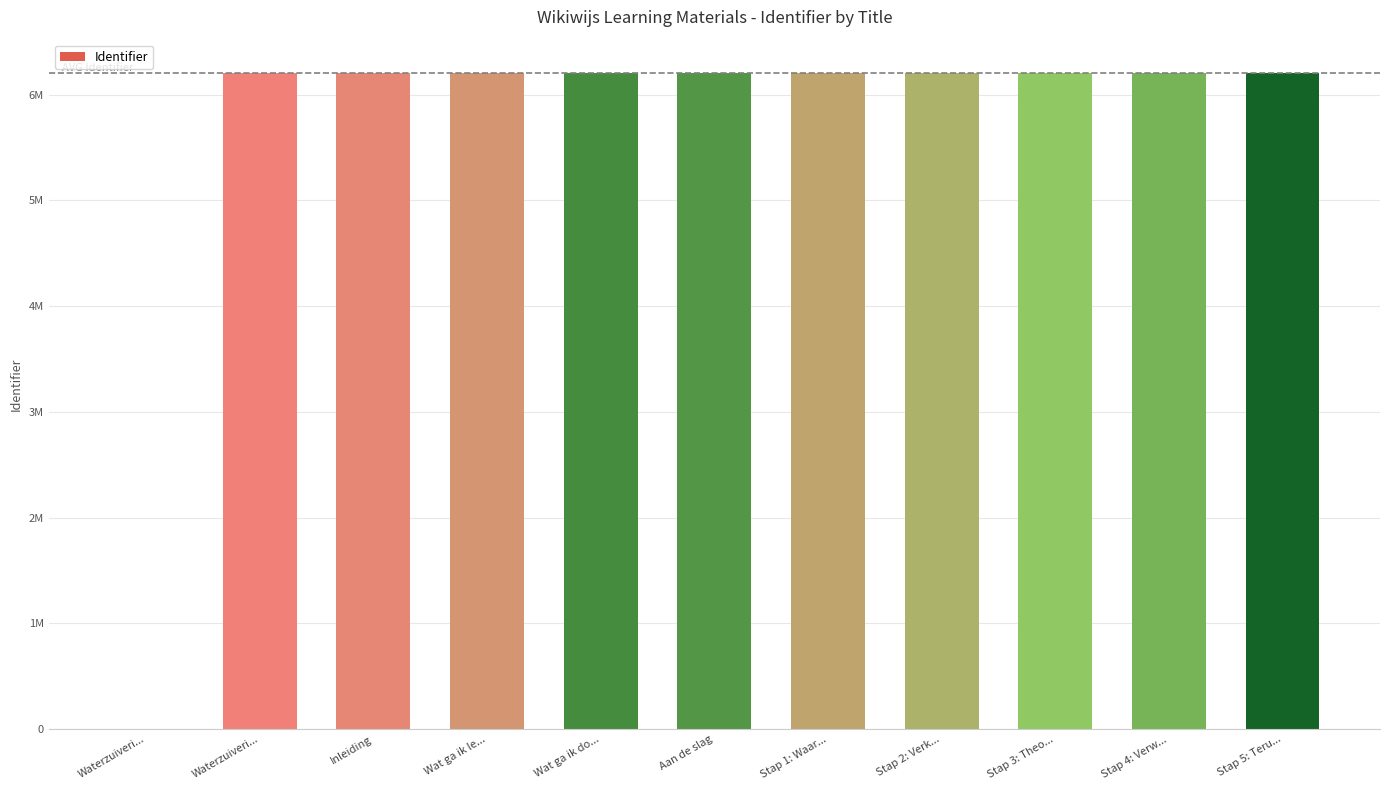

What is the label of the 6th bar from the left?

Aan de slag